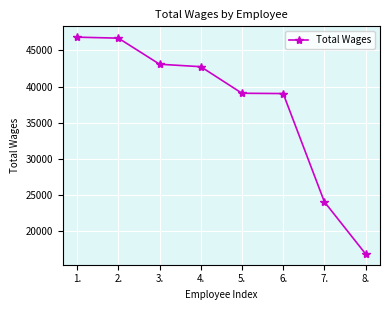

How many values are below 42744?

4